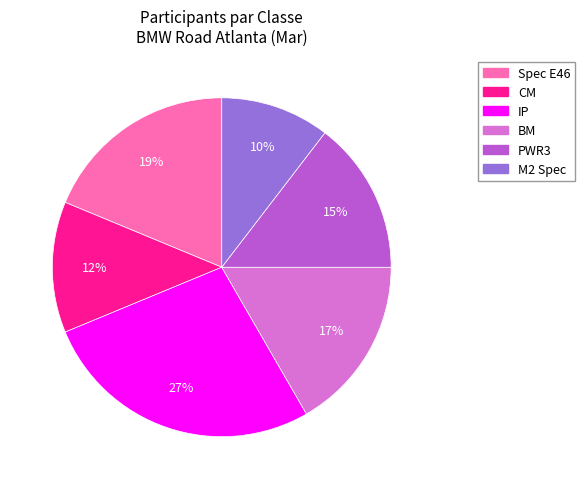

To the nearest percent, what is the difference between the IP and M2 Spec slice percentages?

17%